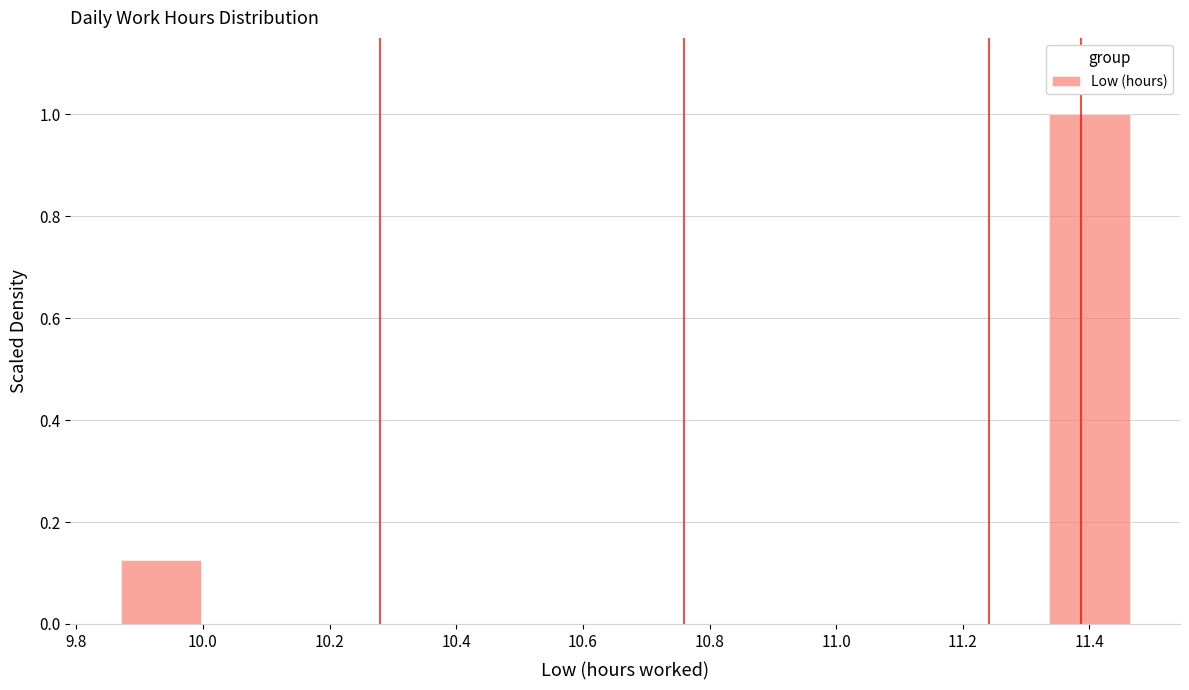

Over which range of the x-axis is the bar tallest?

11.34 to 11.48